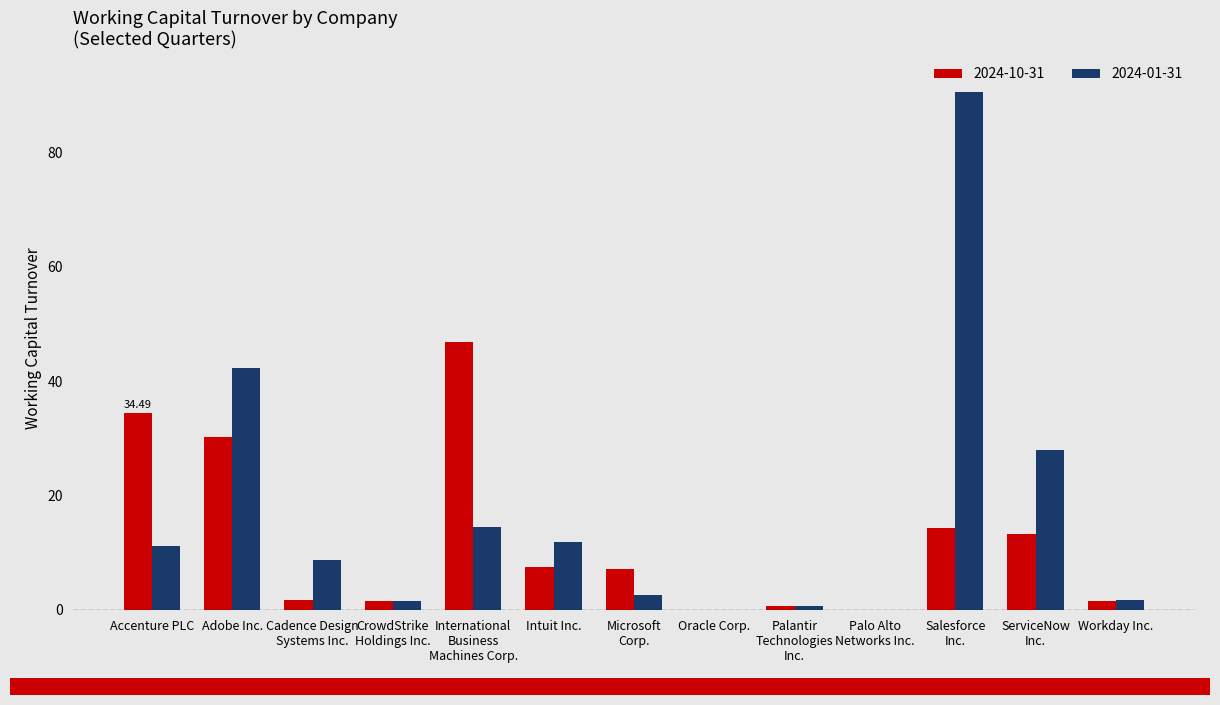

At which label is 2024-10-31 closest to 23?

Adobe Inc.